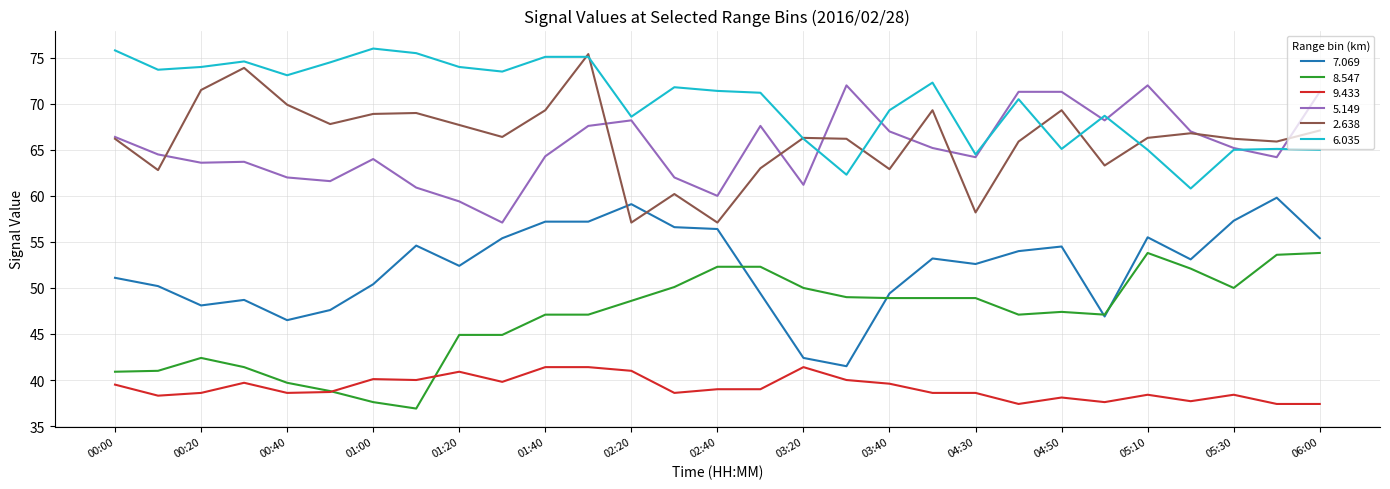

What is the minimum value shown in the chart?

36.9